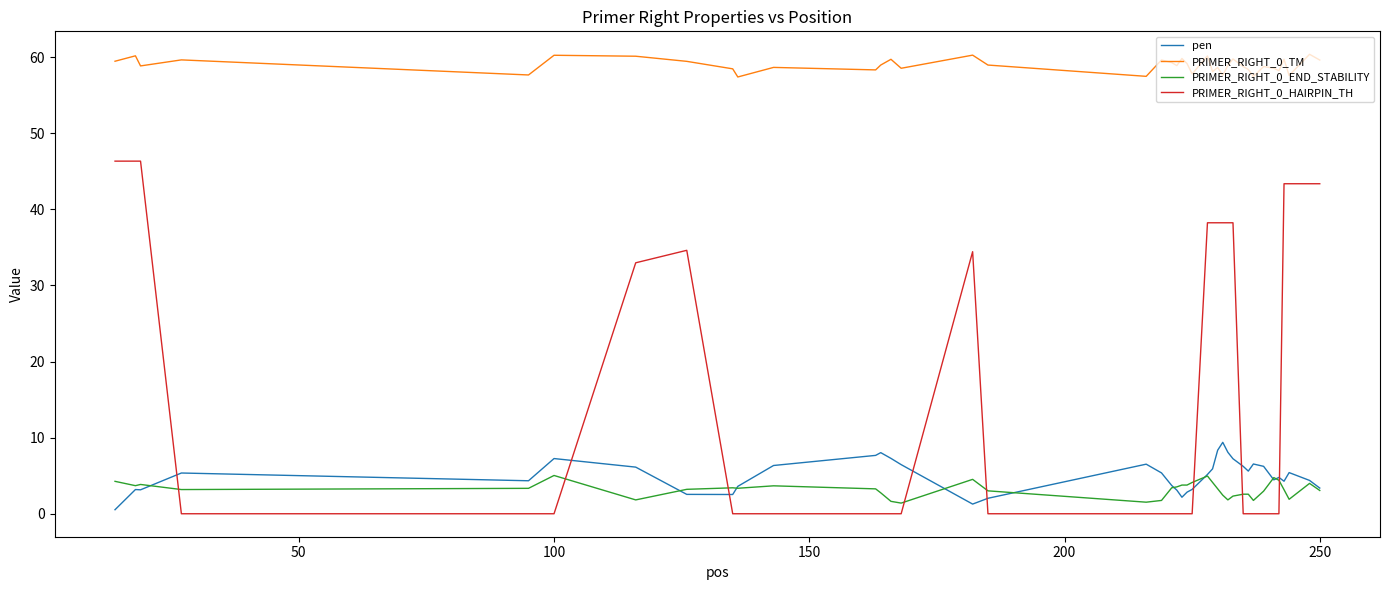

List the series in order of their peak value, highest first.

PRIMER_RIGHT_0_TM, PRIMER_RIGHT_0_HAIRPIN_TH, pen, PRIMER_RIGHT_0_END_STABILITY